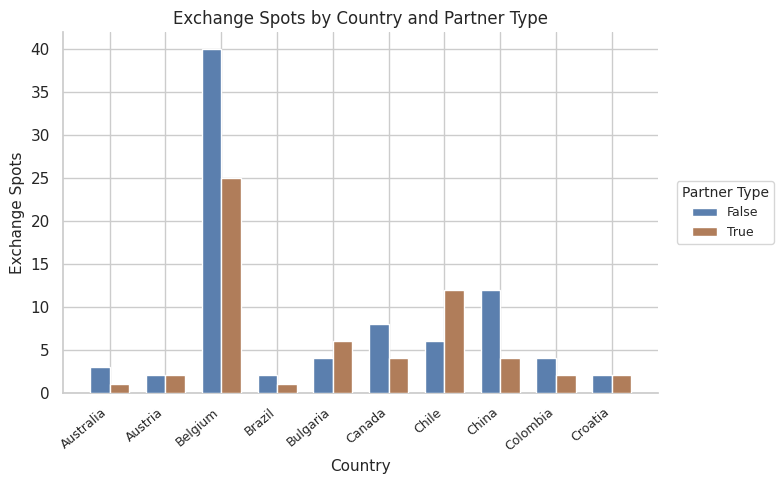

What is the average value of the True series?

6